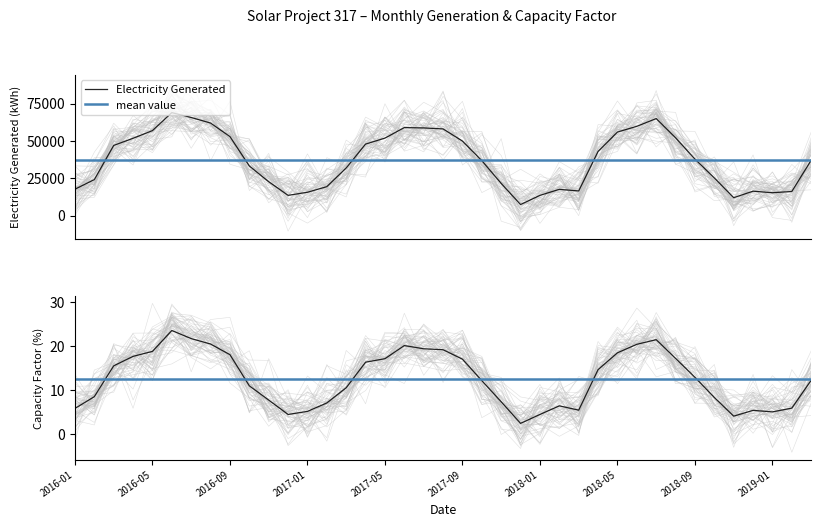

What value does the Capacity Factor series have at 2016-04?

17.7